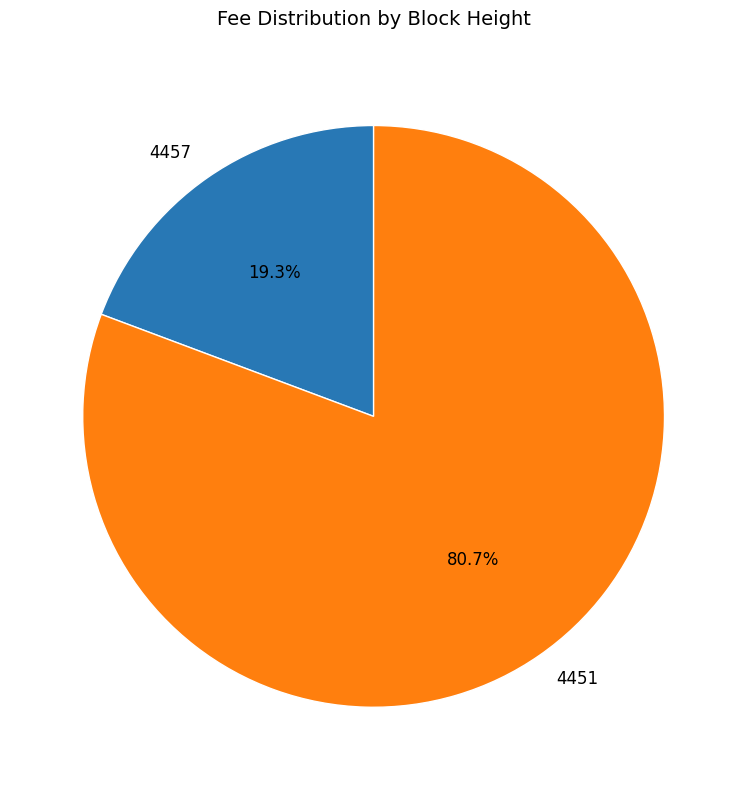

Rank the categories by value from highest to lowest.

4451, 4457